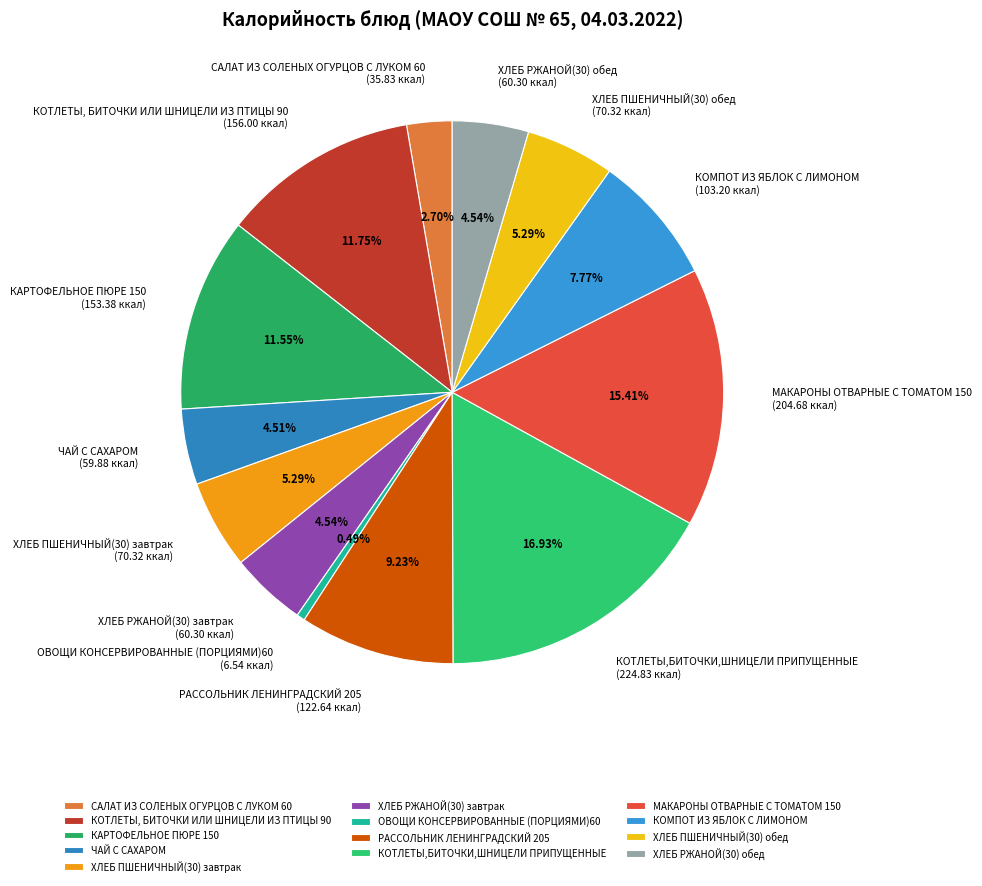

To the nearest percent, what is the difference between the largest and smallest slice percentages?

16%